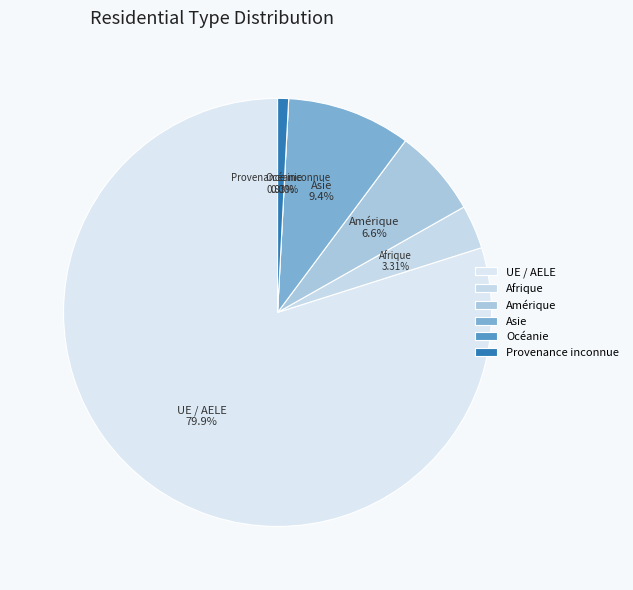

To the nearest percent, what percentage of the pie is Asie?

9%